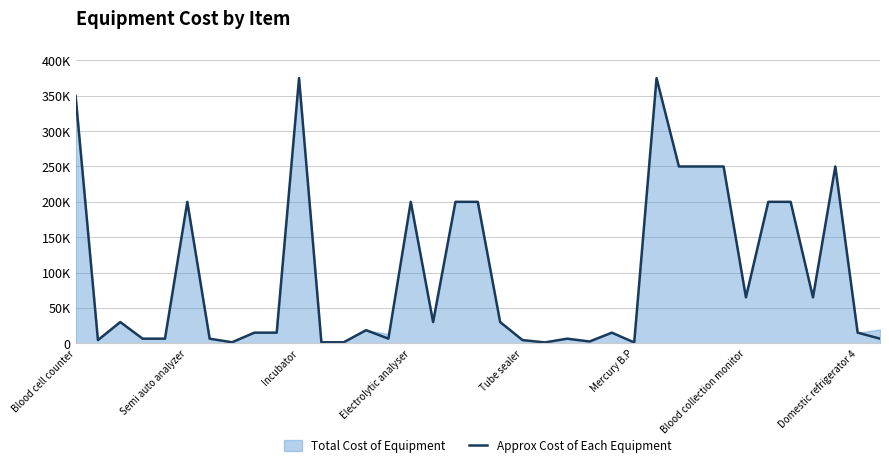

How many values exceed 18500?

18